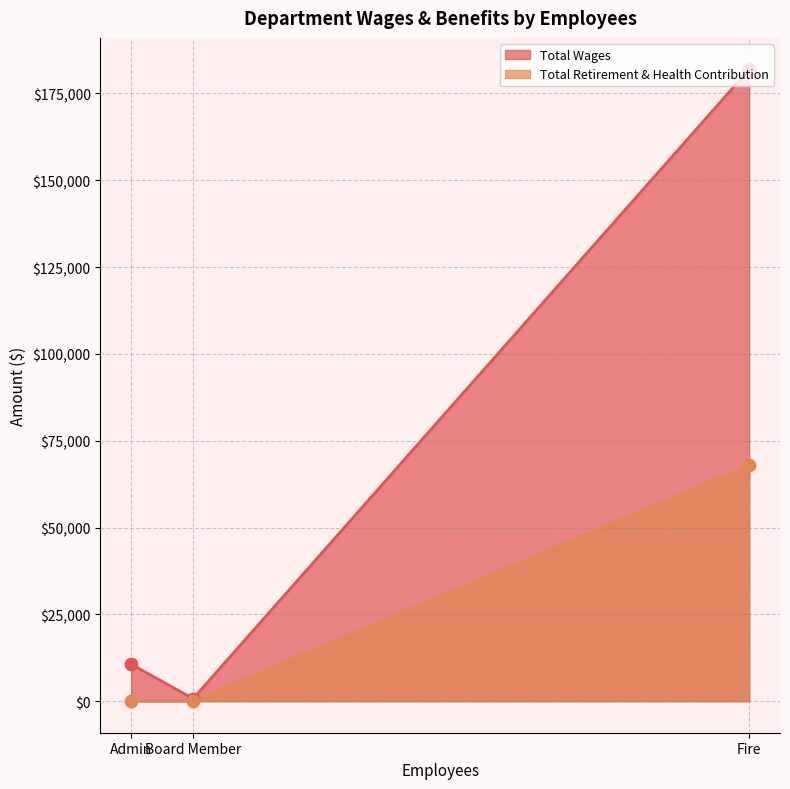

Which series has the largest Y range (max minus min)?

Total Wages